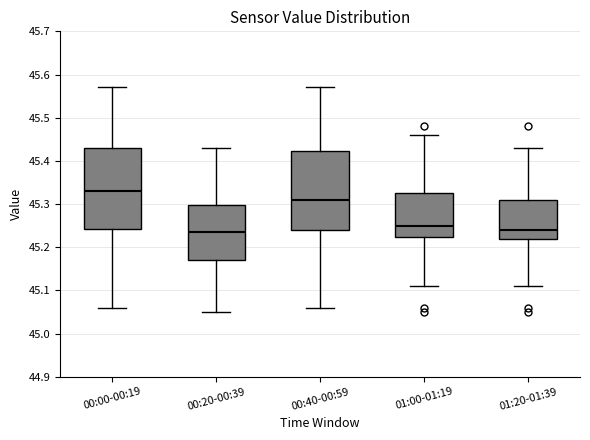

Reading left to right, transcribe this box plot: for each box, give where its median line is, the range the box spans, and where its two whiskers end, as read against the y-axis. The values are not printed on the chart, so give them approximately, as read against the axis.

00:00-00:19: median 45.33, box 45.24 to 45.43, whiskers 45.06 to 45.57
00:20-00:39: median 45.24, box 45.17 to 45.30, whiskers 45.05 to 45.43
00:40-00:59: median 45.31, box 45.24 to 45.42, whiskers 45.06 to 45.57
01:00-01:19: median 45.25, box 45.22 to 45.33, whiskers 45.11 to 45.46
01:20-01:39: median 45.24, box 45.22 to 45.31, whiskers 45.11 to 45.43